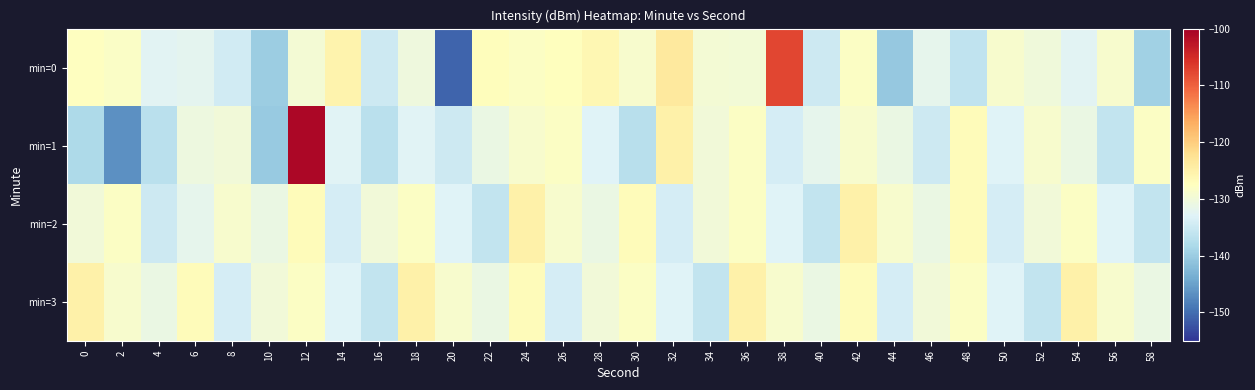

Reading left to right, list all the values displayed in this chart.

min=0: 0=-127.6	2=-128.2	4=-132.6	6=-132.0	8=-134.4	10=-139.9	12=-129.4	14=-125.6	16=-135.0	18=-130.3	20=-150.8	22=-127.1	24=-127.9	26=-127.5	28=-126.1	30=-129.0	32=-123.8	34=-129.5	36=-129.7	38=-107.7	40=-134.9	42=-128.1	44=-140.4	46=-131.9	48=-136.2	50=-129.0	52=-130.2	54=-132.5	56=-128.9	58=-139.4
min=1: 0=-138.2	2=-146.7	4=-136.9	6=-130.5	8=-129.9	10=-140.3	12=-100.9	14=-132.7	16=-136.8	18=-132.8	20=-135.0	22=-131.0	24=-129.0	26=-128.0	28=-133.0	30=-137.0	32=-125.0	34=-130.0	36=-128.0	38=-134.0	40=-132.0	42=-129.0	44=-131.0	46=-135.0	48=-127.0	50=-133.0	52=-129.0	54=-131.0	56=-136.0	58=-128.0
min=2: 0=-130.0	2=-128.0	4=-135.0	6=-132.0	8=-129.0	10=-131.0	12=-127.0	14=-134.0	16=-130.0	18=-128.0	20=-133.0	22=-136.0	24=-125.0	26=-129.0	28=-131.0	30=-127.0	32=-134.0	34=-130.0	36=-128.0	38=-133.0	40=-136.0	42=-125.0	44=-129.0	46=-131.0	48=-127.0	50=-134.0	52=-130.0	54=-128.0	56=-133.0	58=-136.0
min=3: 0=-125.0	2=-129.0	4=-131.0	6=-127.0	8=-134.0	10=-130.0	12=-128.0	14=-133.0	16=-136.0	18=-125.0	20=-129.0	22=-131.0	24=-127.0	26=-134.0	28=-130.0	30=-128.0	32=-133.0	34=-136.0	36=-125.0	38=-129.0	40=-131.0	42=-127.0	44=-134.0	46=-130.0	48=-128.0	50=-133.0	52=-136.0	54=-125.0	56=-129.0	58=-131.0